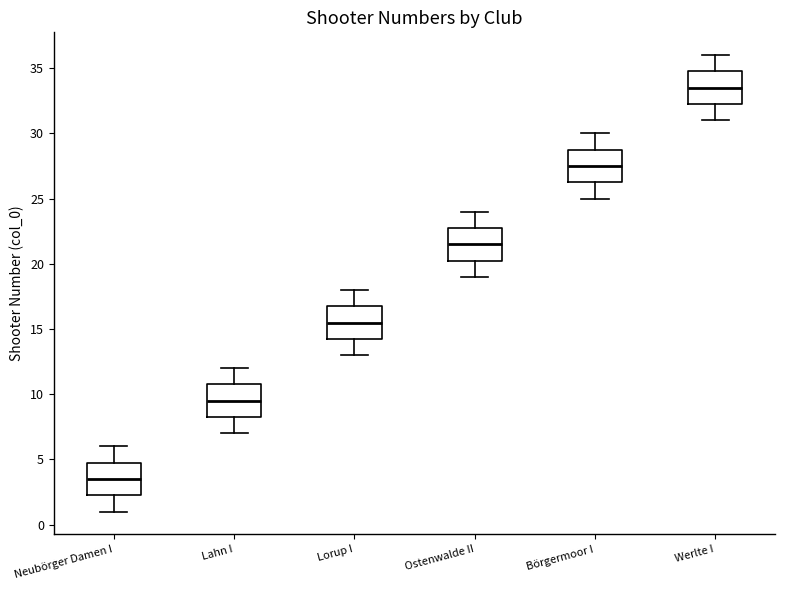

Which box's median line is the highest?

Werlte I